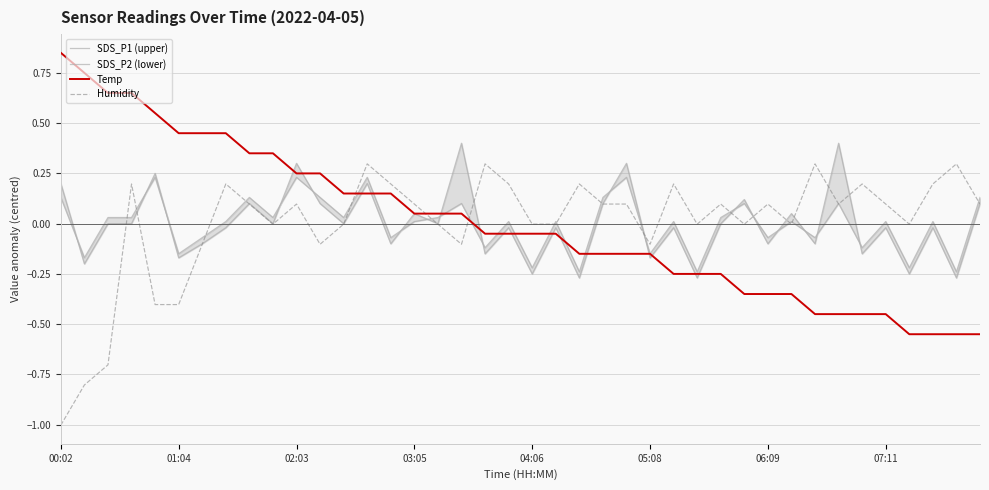

Rank the series by their maximum value, from lowest to highest.

SDS_P2 (lower), Humidity, SDS_P1 (upper), Temp